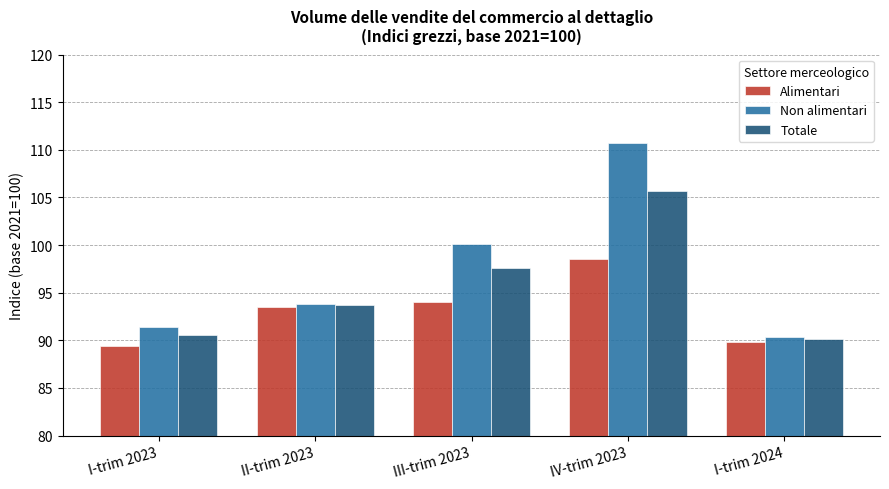

Reading left to right, list all the values displayed in this chart.

Alimentari: I-trim 2023=89.4	II-trim 2023=93.5	III-trim 2023=94.0	IV-trim 2023=98.5	I-trim 2024=89.8
Non alimentari: I-trim 2023=91.4	II-trim 2023=93.8	III-trim 2023=100.1	IV-trim 2023=110.7	I-trim 2024=90.4
Totale: I-trim 2023=90.6	II-trim 2023=93.7	III-trim 2023=97.6	IV-trim 2023=105.7	I-trim 2024=90.1